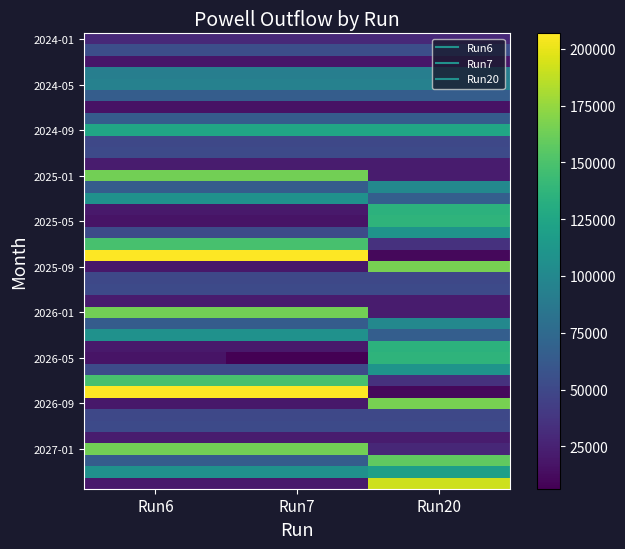

At which category is the sum across all series the highest?

Run20